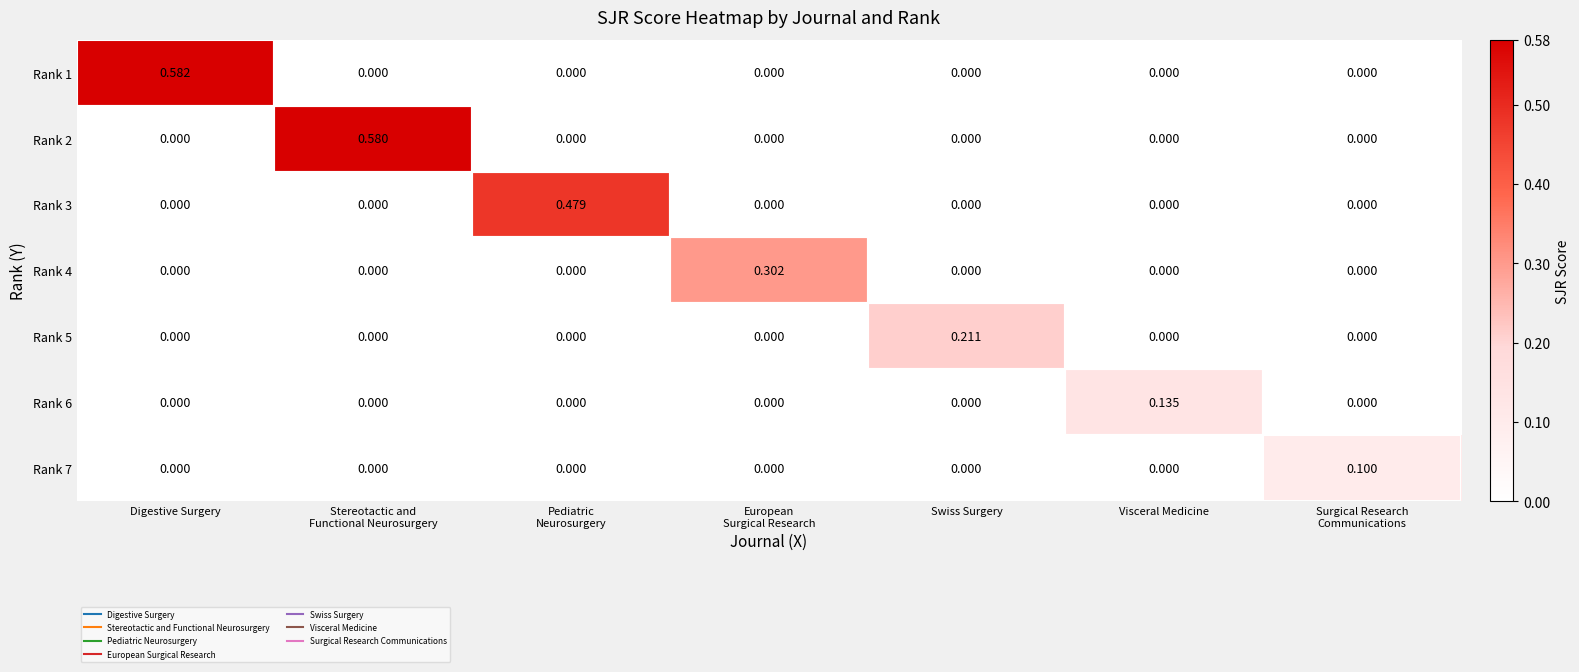

Count the number of data series in this chart.

7